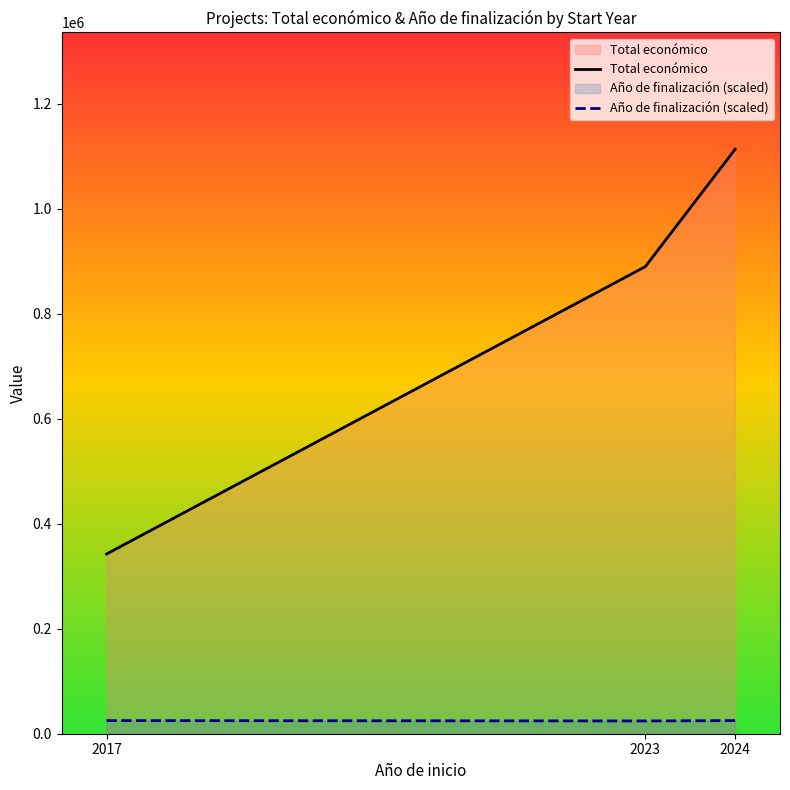

What is the value of the Año de finalización (scaled) point at the 3rd from the left?

25000.0